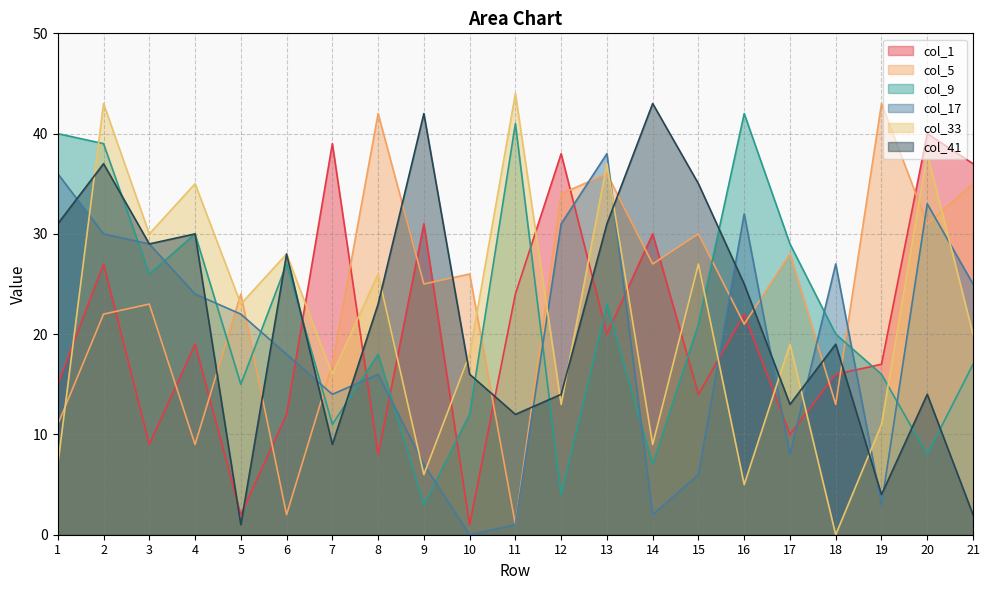

What are all the series names shown in the legend?

col_1, col_5, col_9, col_17, col_33, col_41